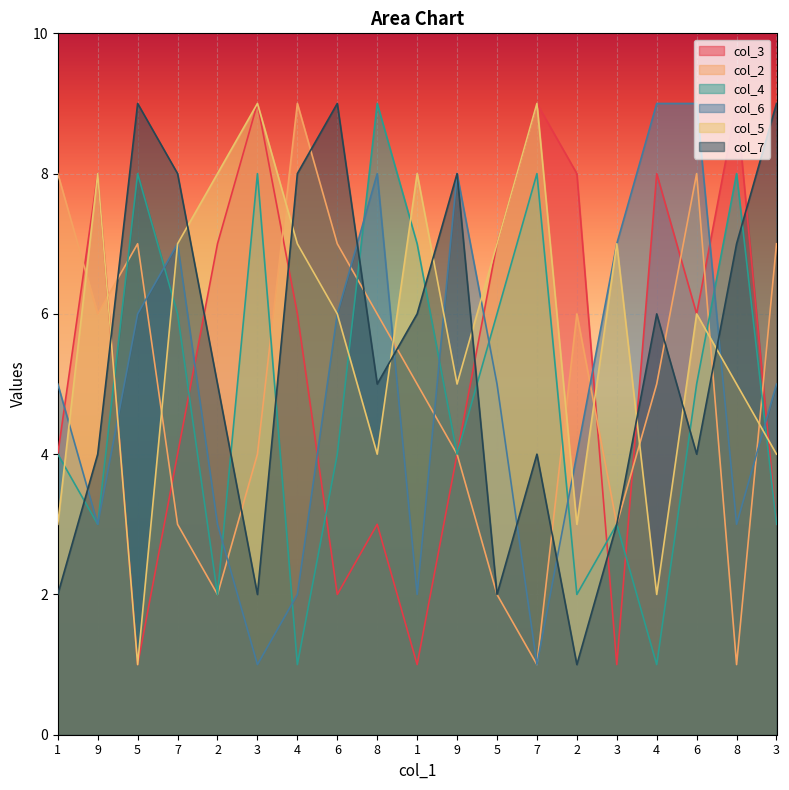

Which series has the largest total across all categories?

col_5